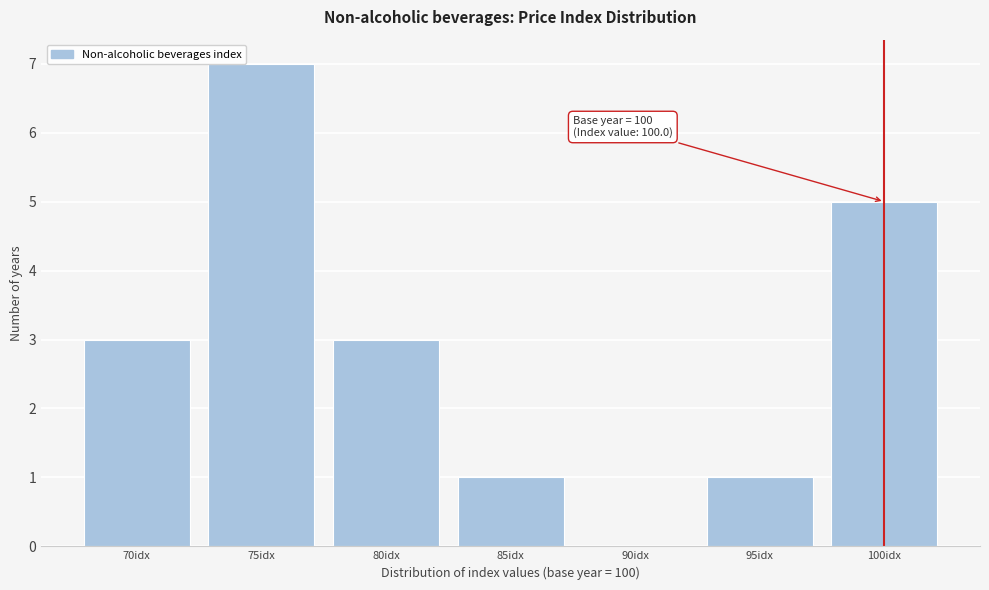

Reading left to right, transcribe all the data shown in this chart.

70idx=3	75idx=7	80idx=3	85idx=1	90idx=0	95idx=1	100idx=5